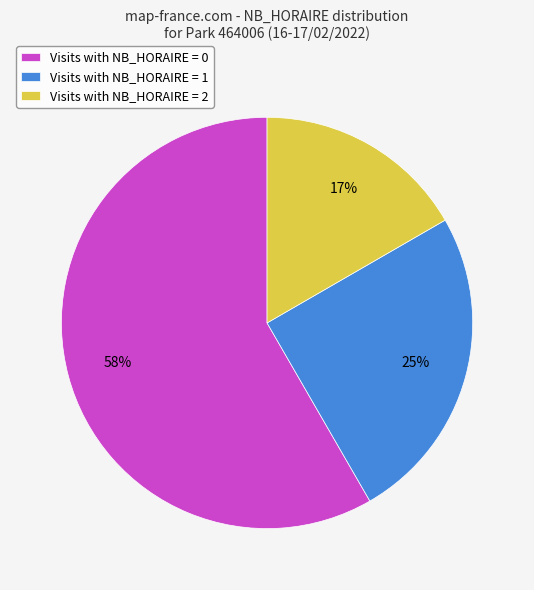

Which category has the smallest portion of the pie?

Visits with NB_HORAIRE = 2